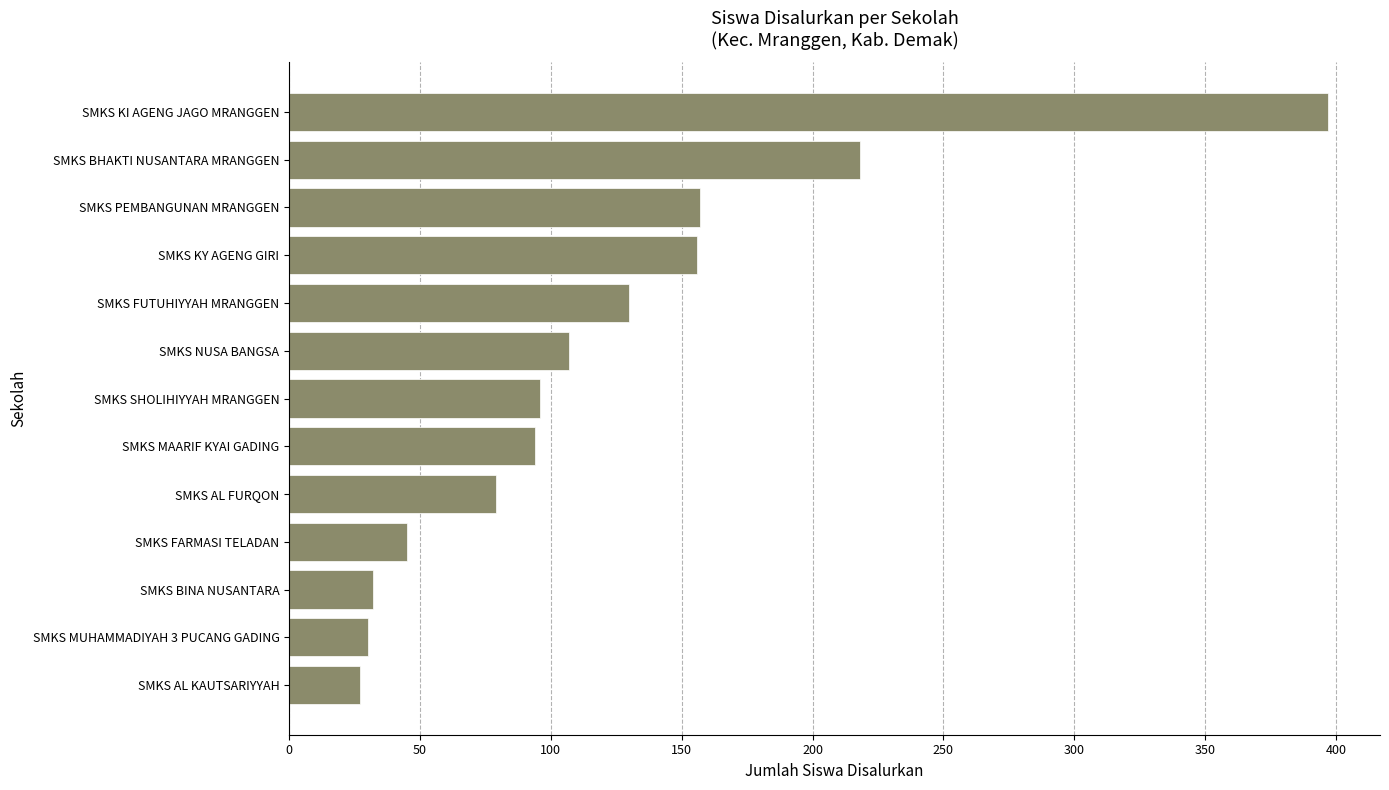

What is the change in value from SMKS FARMASI TELADAN to SMKS AL FURQON?

+34